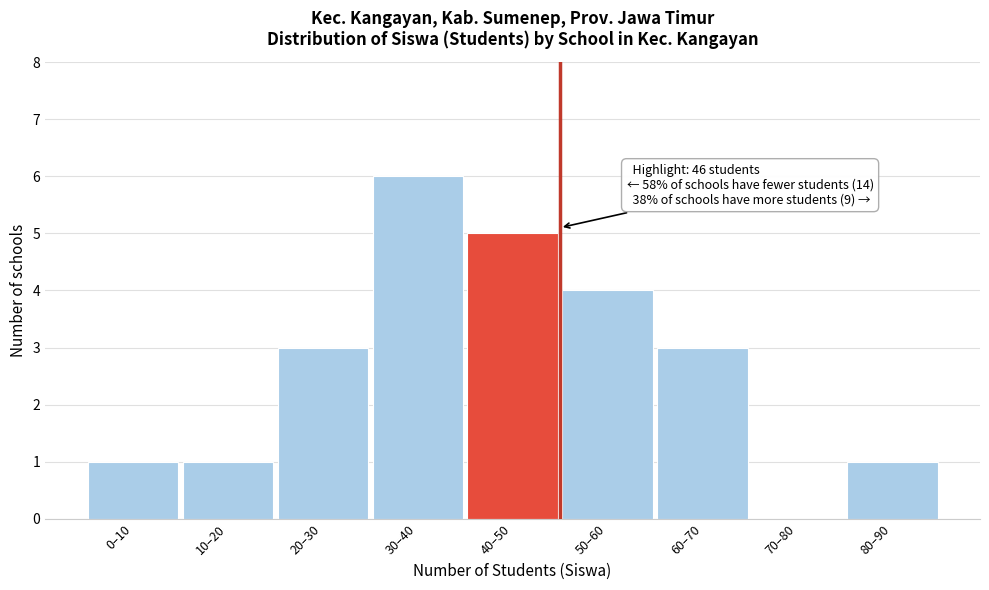

Reading right to left, transcribe all the data shown in this chart.

80–90=1	70–80=0	60–70=3	50–60=4	40–50=5	30–40=6	20–30=3	10–20=1	0–10=1